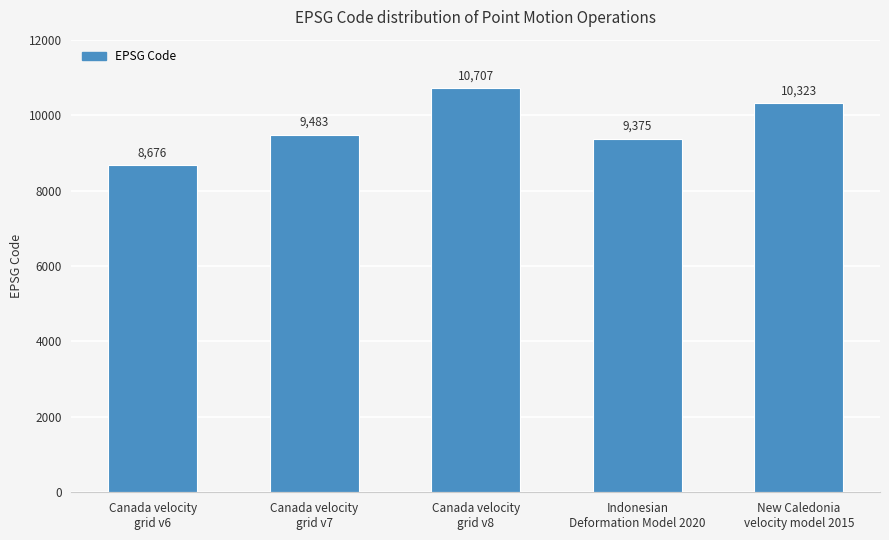

List the labels in order of value, smallest first.

Canada velocity
grid v6, Indonesian
Deformation Model 2020, Canada velocity
grid v7, New Caledonia
velocity model 2015, Canada velocity
grid v8